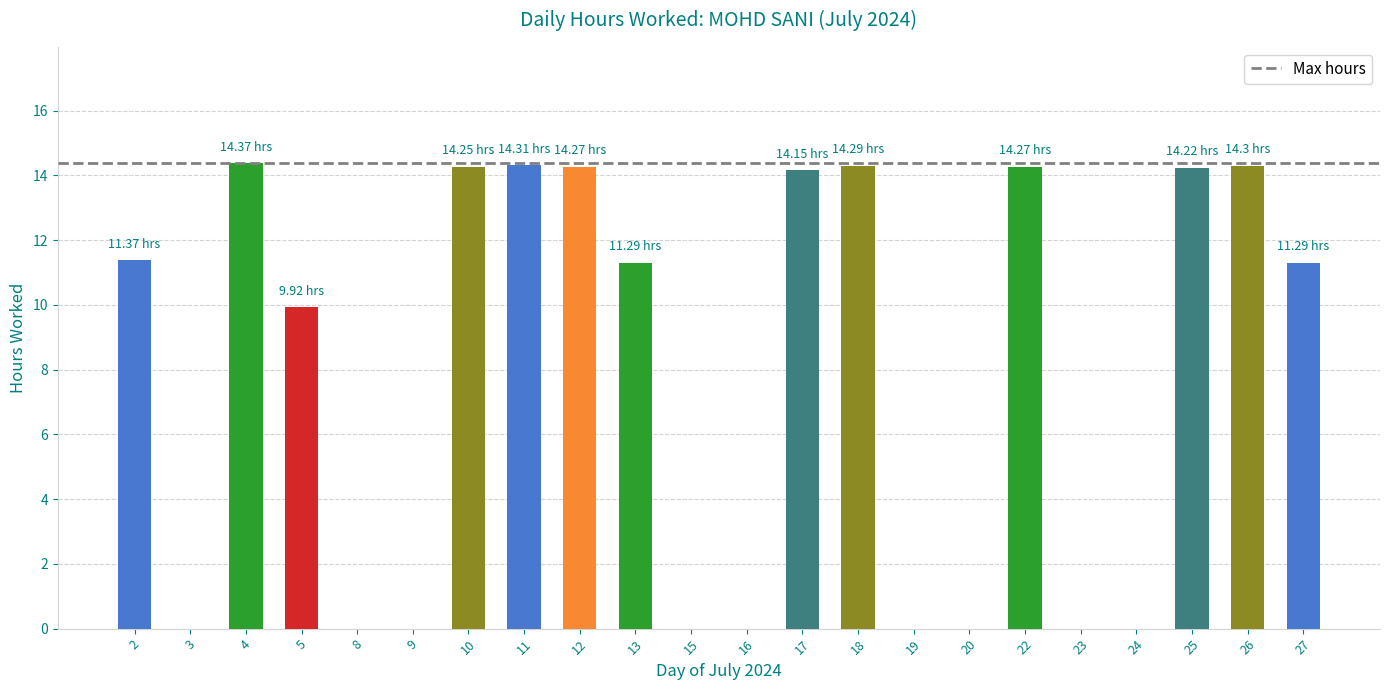

What is the difference between the values at 10 and 5?

4.3